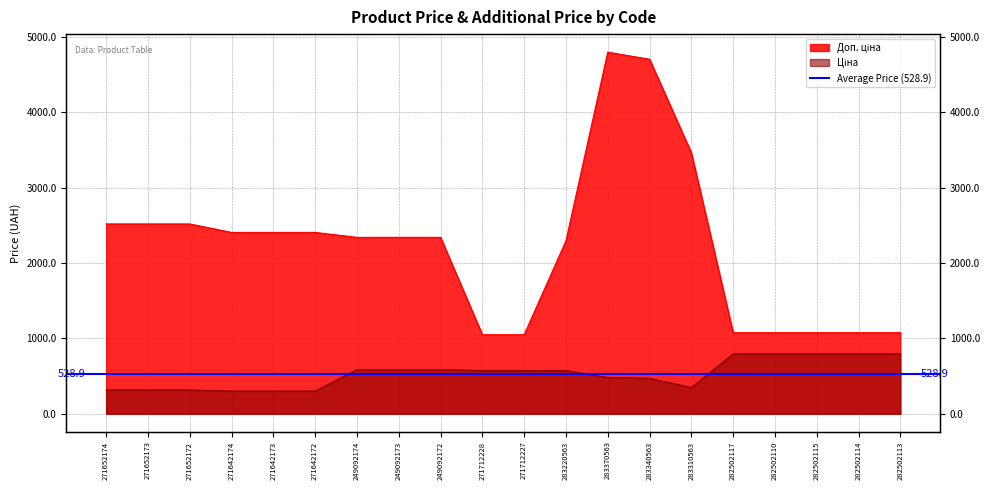

Where is Доп. ціна nearest to the value 2922?

271652174